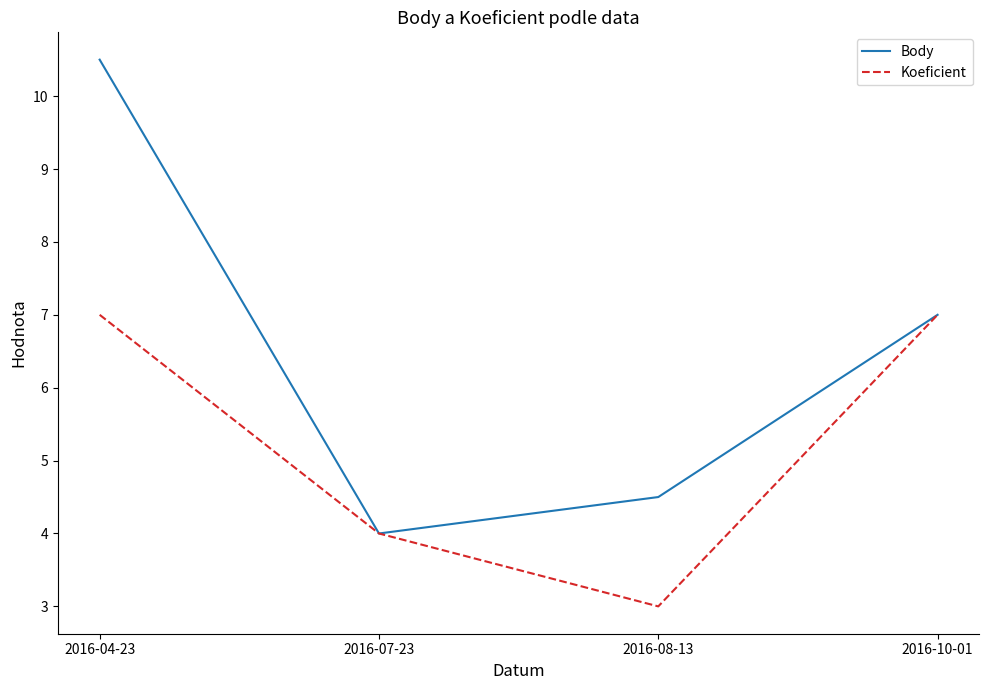

What is the maximum value shown in the chart?

10.5